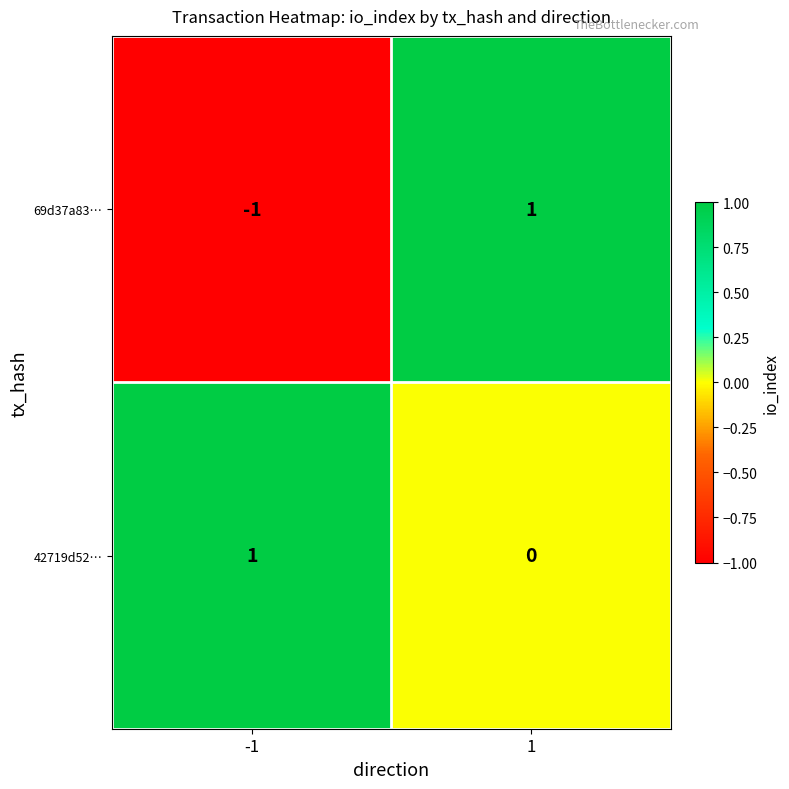

How many positive values does the 42719d52… series have?

1